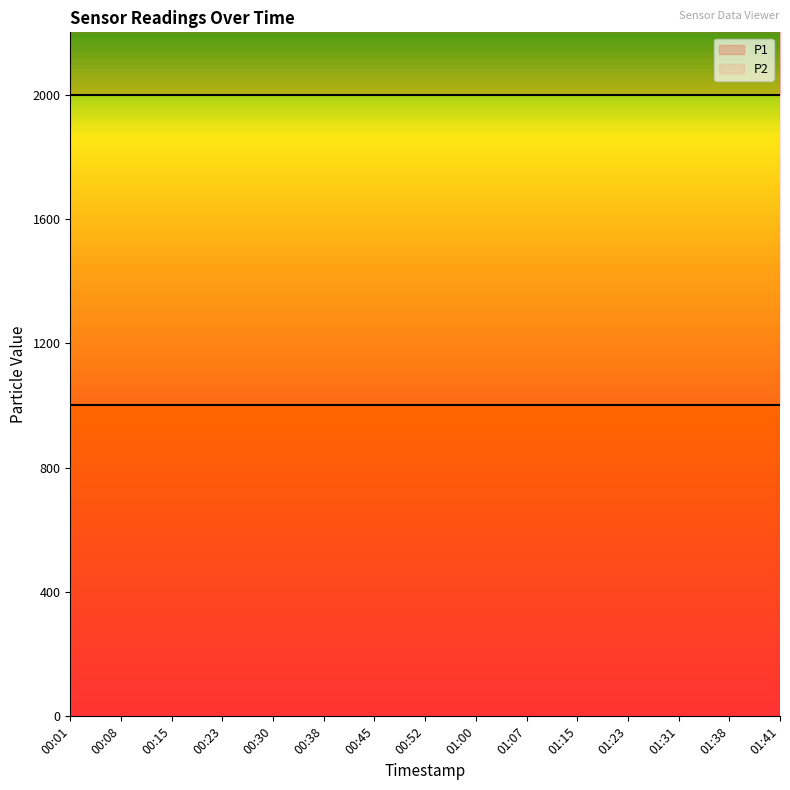

Rank the series by their average value, from lowest to highest.

P2, P1